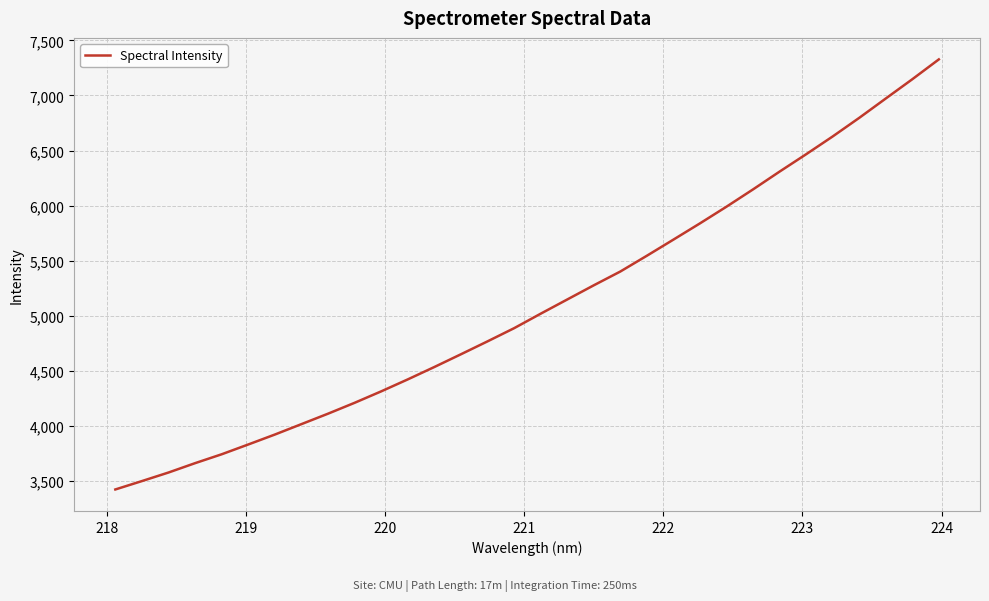

What is the maximum value shown in the chart?

7326.8